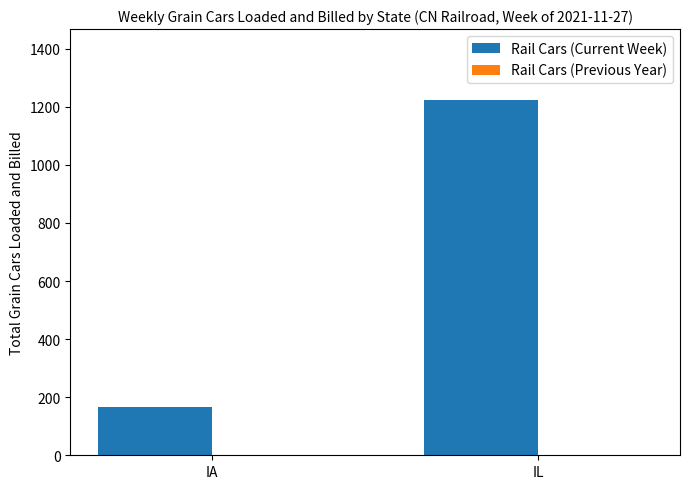

Which has a higher value, IL or IA?

IL